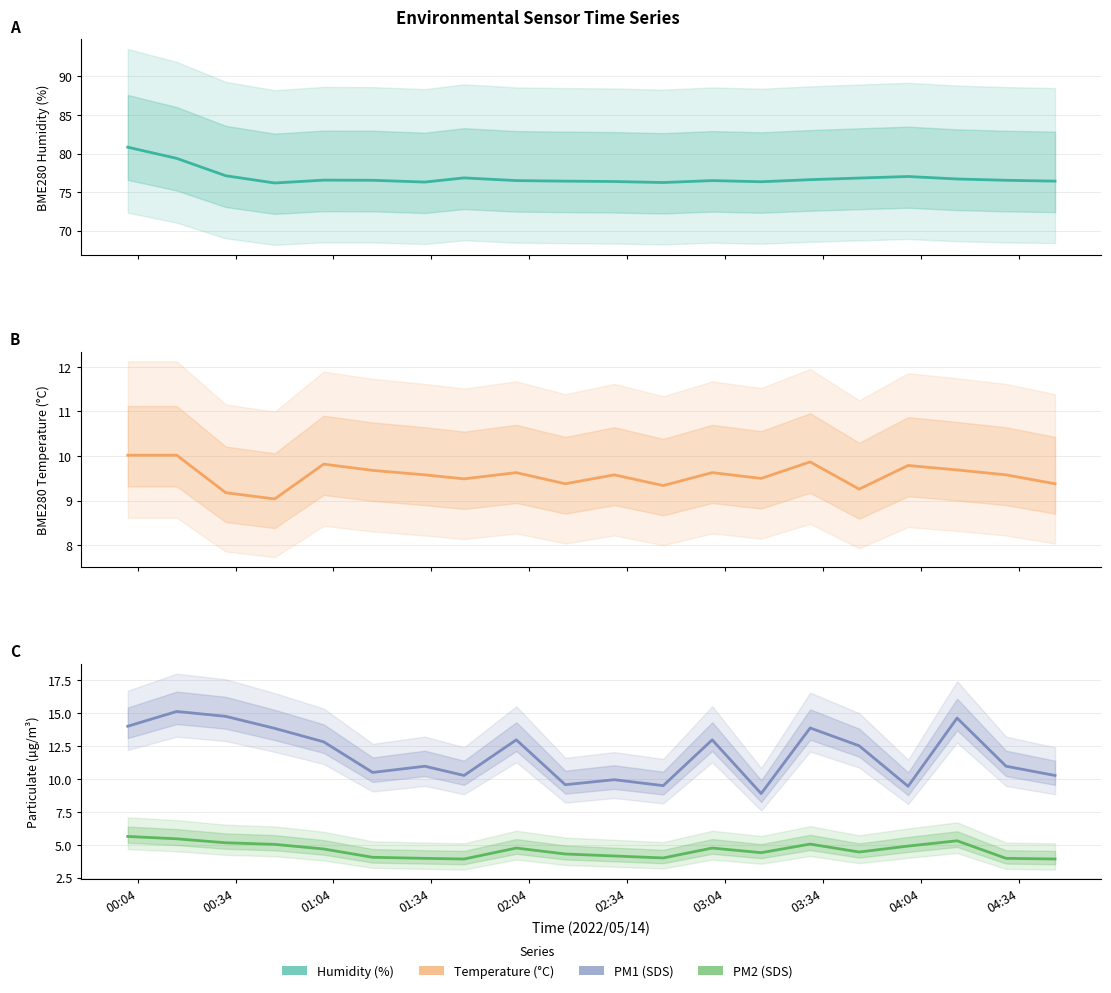

True or false: SDS_P2 and BME280_temperature intersect in this chart.

False